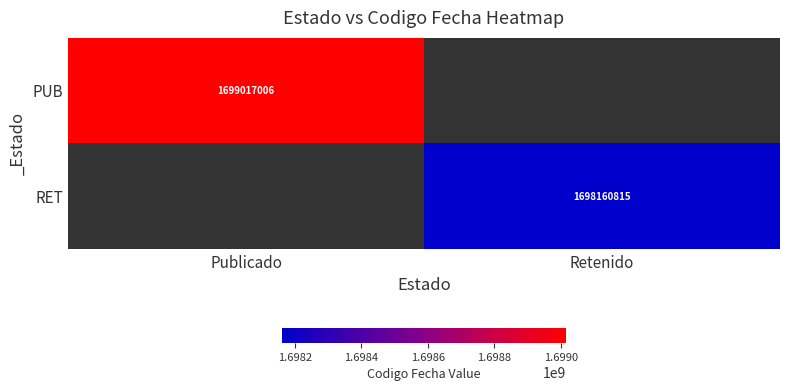

Is it true that RET equals 1698160815 at Retenido?

True